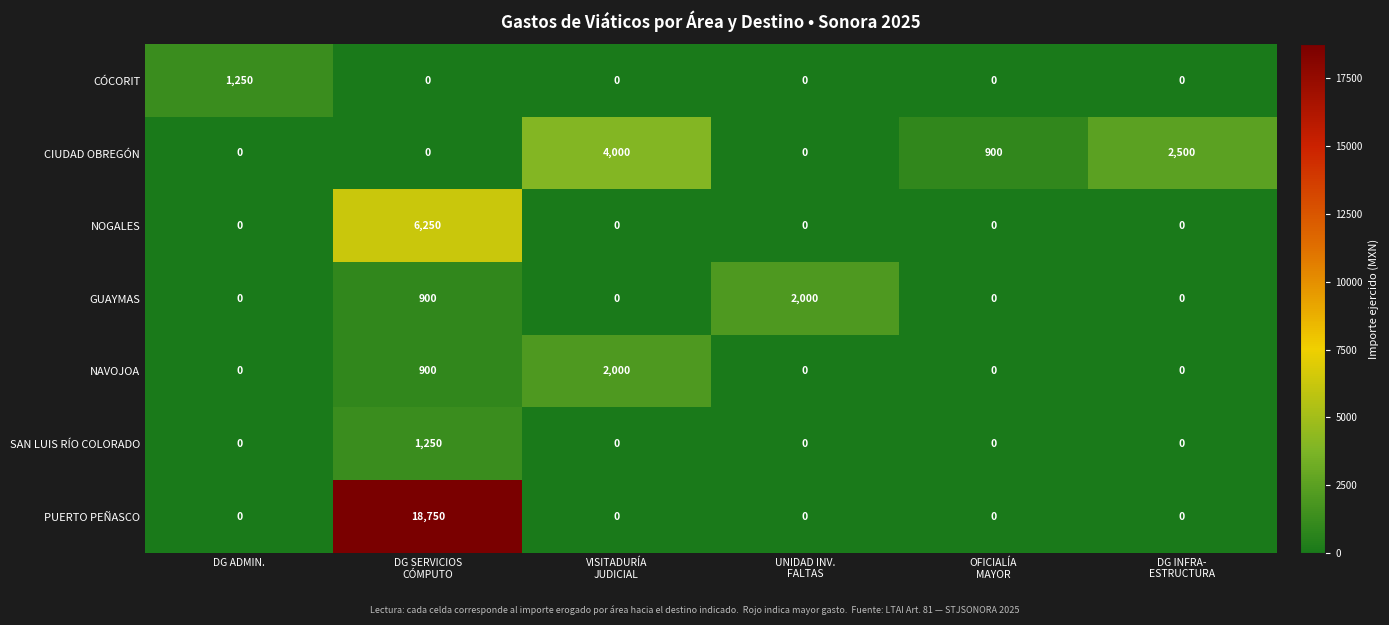

Which series has the largest range (max minus min)?

PUERTO PEÑASCO